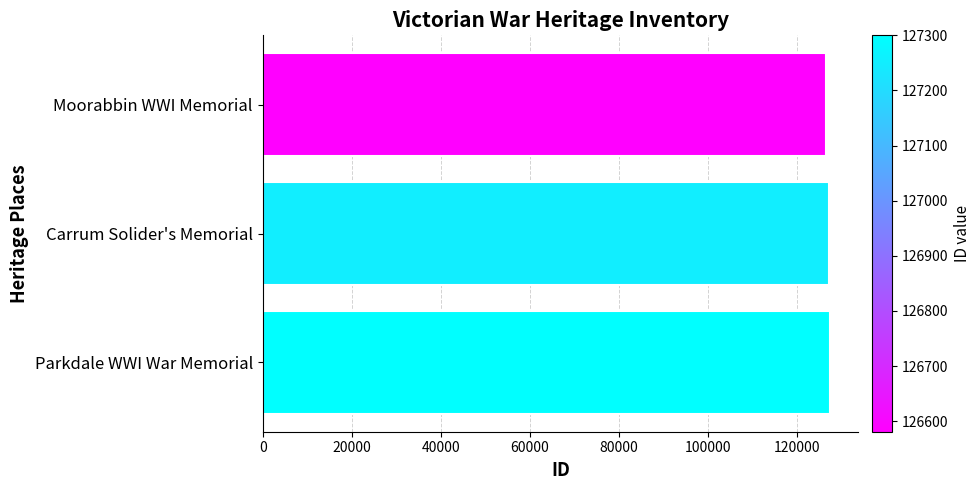

True or false: the data shows 225209 at Carrum Solider's Memorial.

False